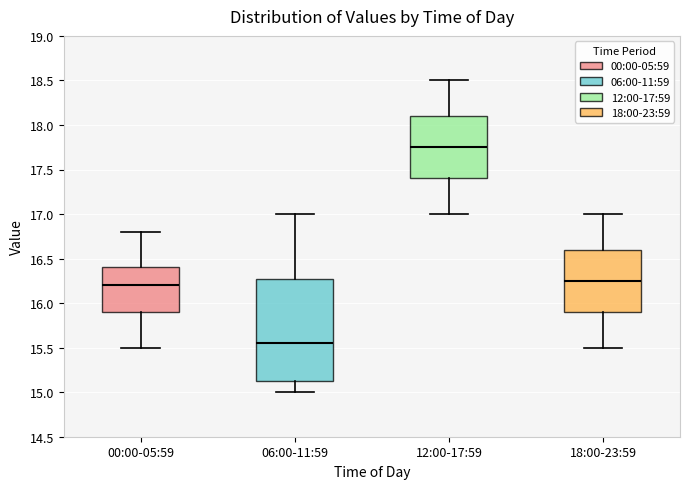

Reading left to right, read every box against the y-axis: the position of its median line, the range the box covers, and the ends of its whiskers. The values are not printed on the chart, so give them approximately, as read against the axis.

00:00-05:59: median 16.20, box 15.90 to 16.40, whiskers 15.50 to 16.80
06:00-11:59: median 15.55, box 15.15 to 16.30, whiskers 15.00 to 17.00
12:00-17:59: median 17.75, box 17.40 to 18.10, whiskers 17.00 to 18.50
18:00-23:59: median 16.25, box 15.90 to 16.60, whiskers 15.50 to 17.00